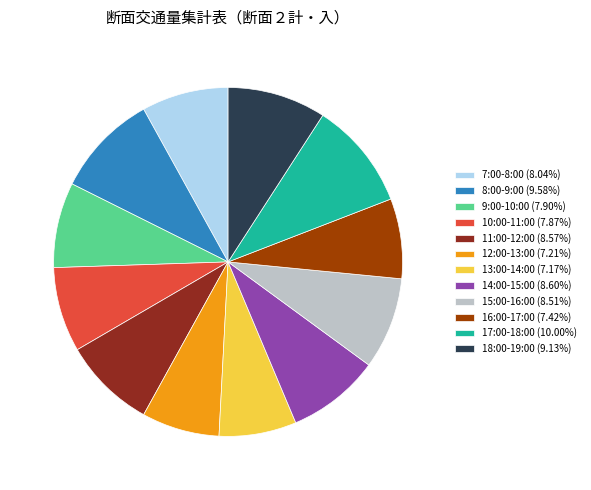

What is the ratio of the value at 18:00-19:00 to the value at 8:00-9:00?

1.0